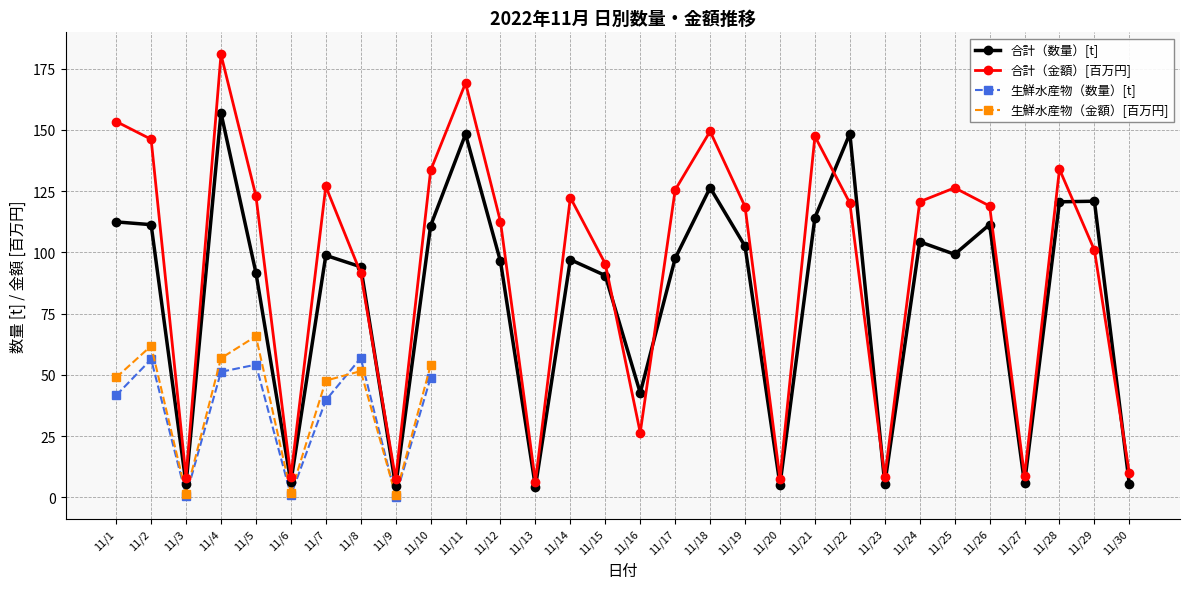

Between which two adjacent categories do 合計（数量） and 合計（金額） first intersect?

11/7 and 11/8